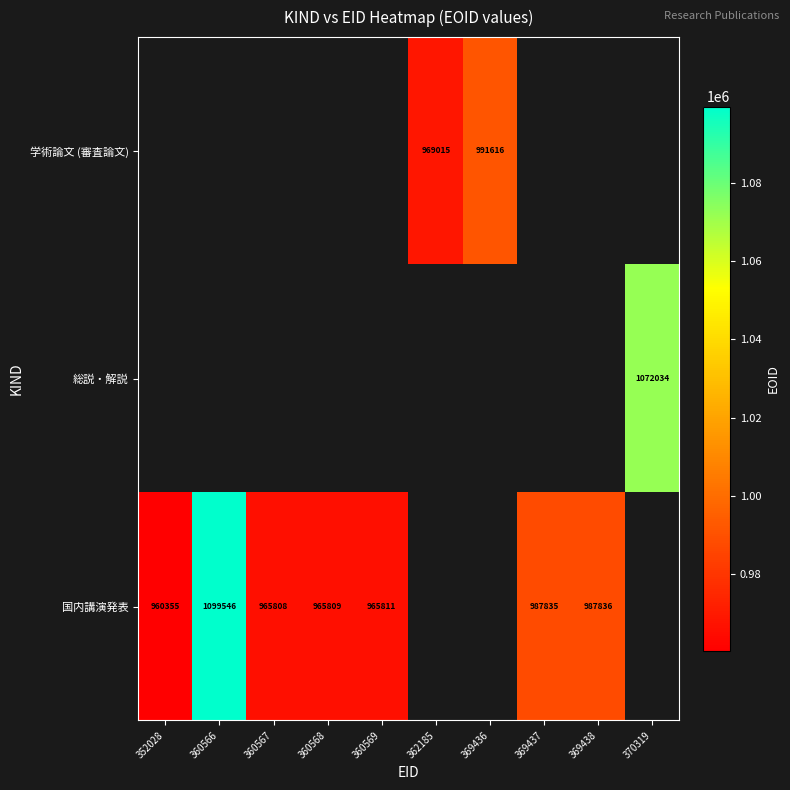

The 国内講演発表 series shows 965811 at 360569. True or false?

True